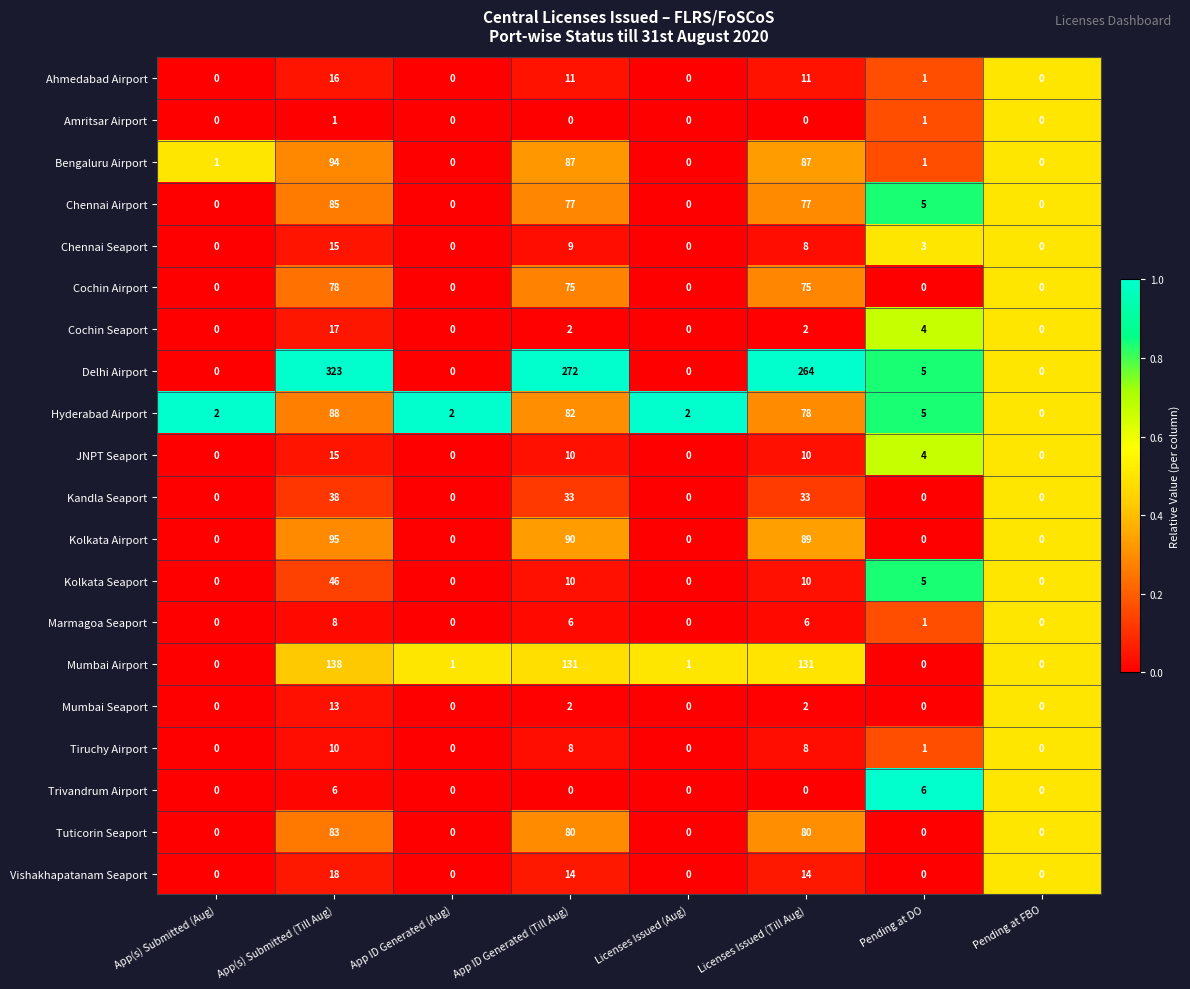

Which series changed the most between Licenses Issued (Aug) and Pending at FBO?

Hyderabad Airport